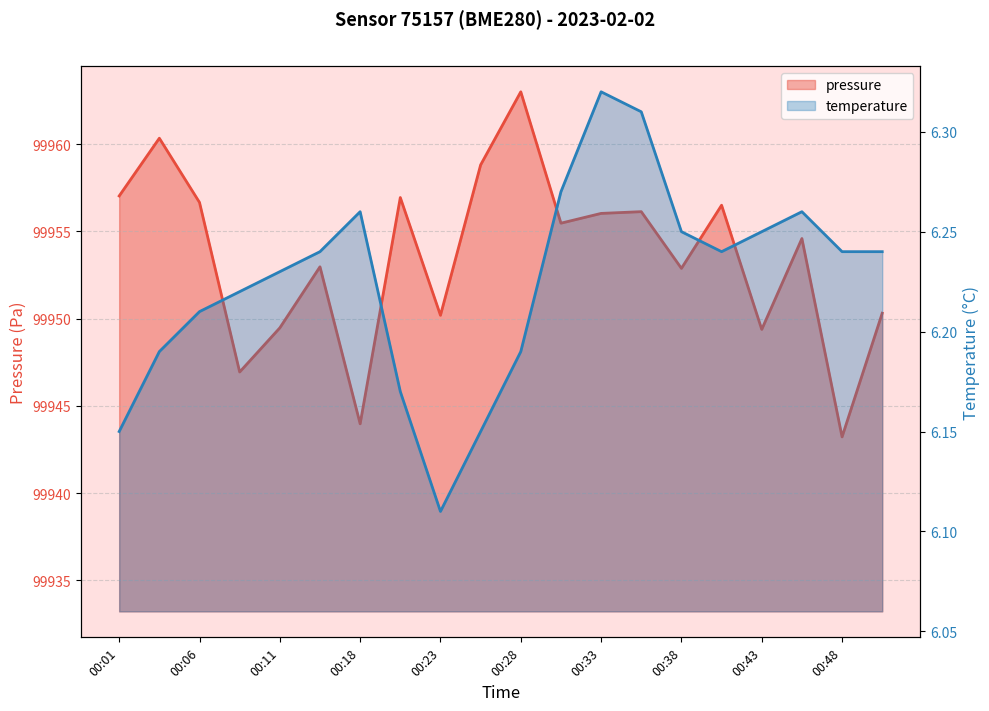

The pressure series shows 99943.2 at 00:48. True or false?

True